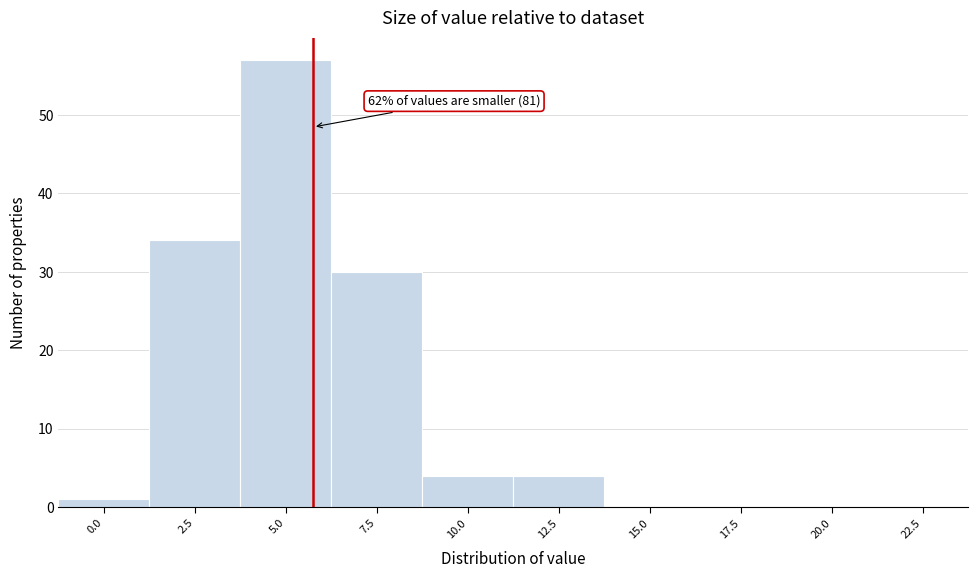

Reading left to right, transcribe all the data shown in this chart.

0.0=1	2.5=34	5.0=57	7.5=30	10.0=4	12.5=4	15.0=0	17.5=0	20.0=0	22.5=0